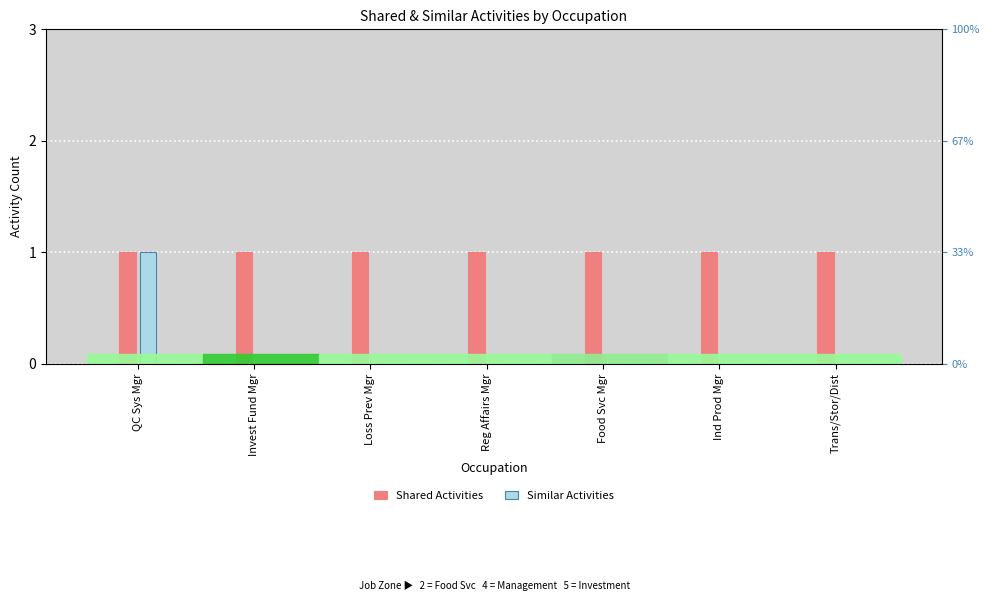

How many bars are there in each group?

2